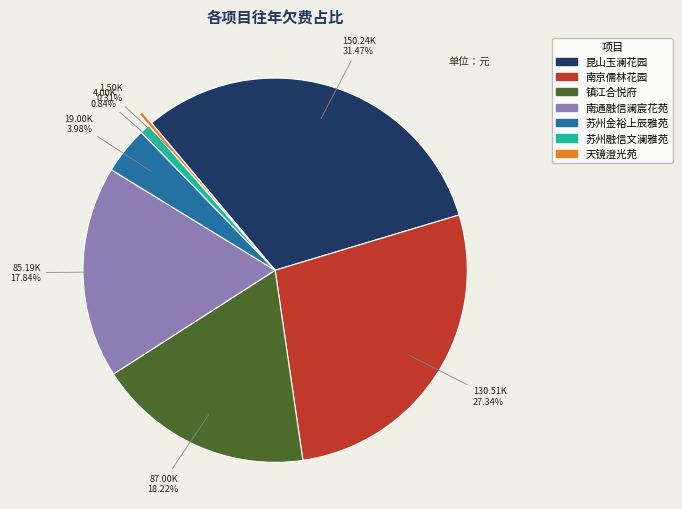

How many segments does this pie chart have?

7